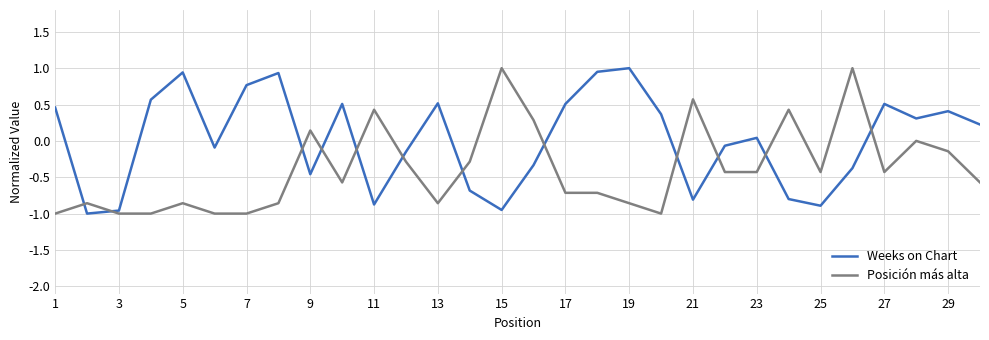

True or false: Posición más alta and Weeks on Chart cross at least once.

True